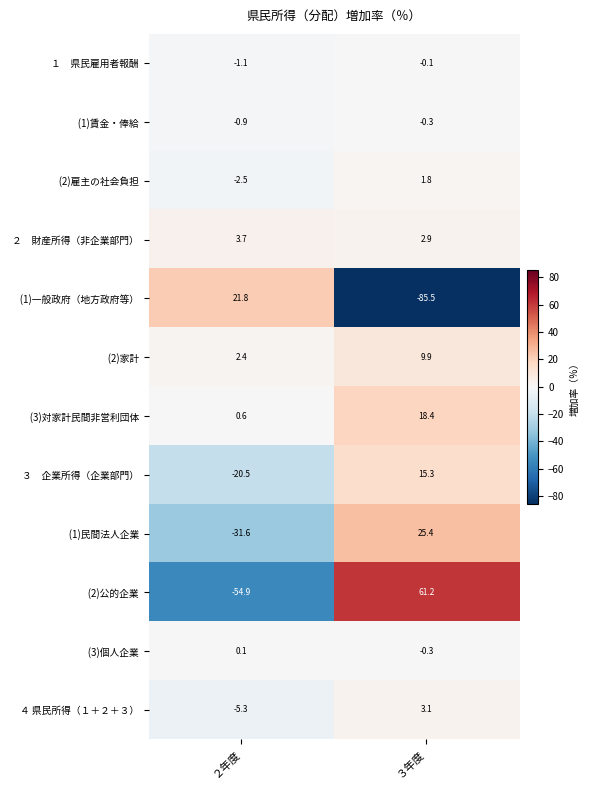

What is the difference between the highest and lowest values at ２年度?

76.7